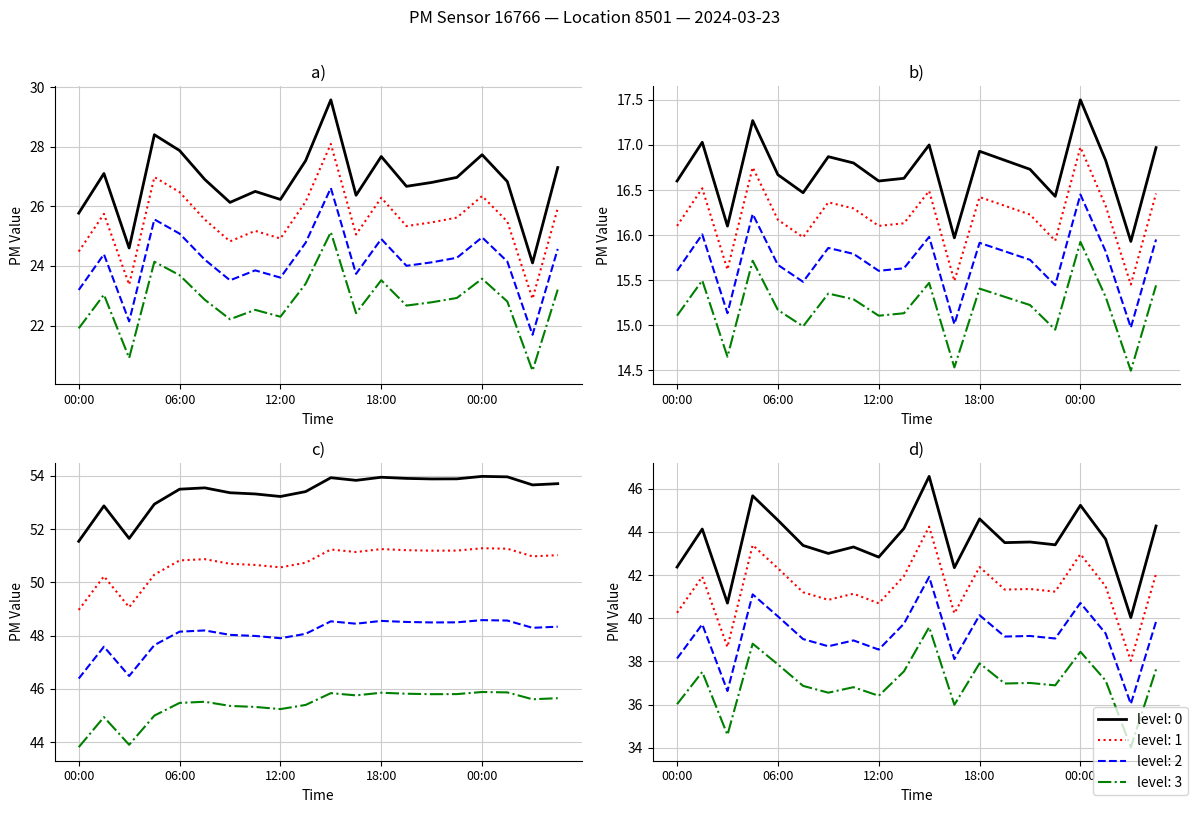

True or false: P2 and P1 cross at least once.

False